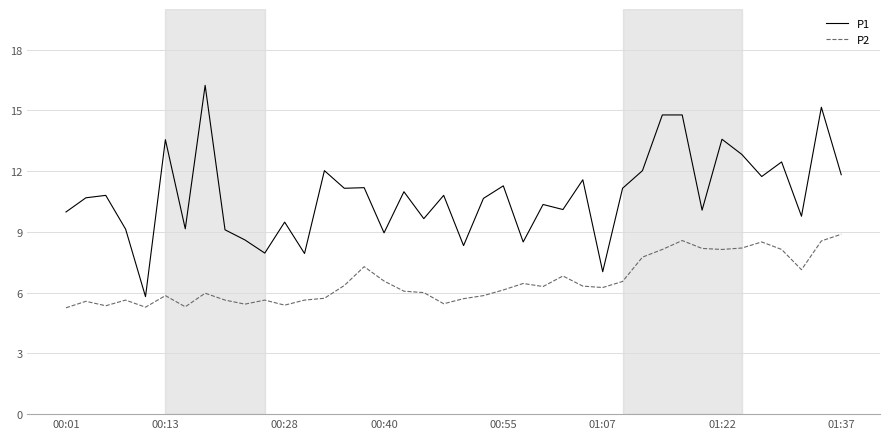

Is this an area chart (filled region under the line)?

No